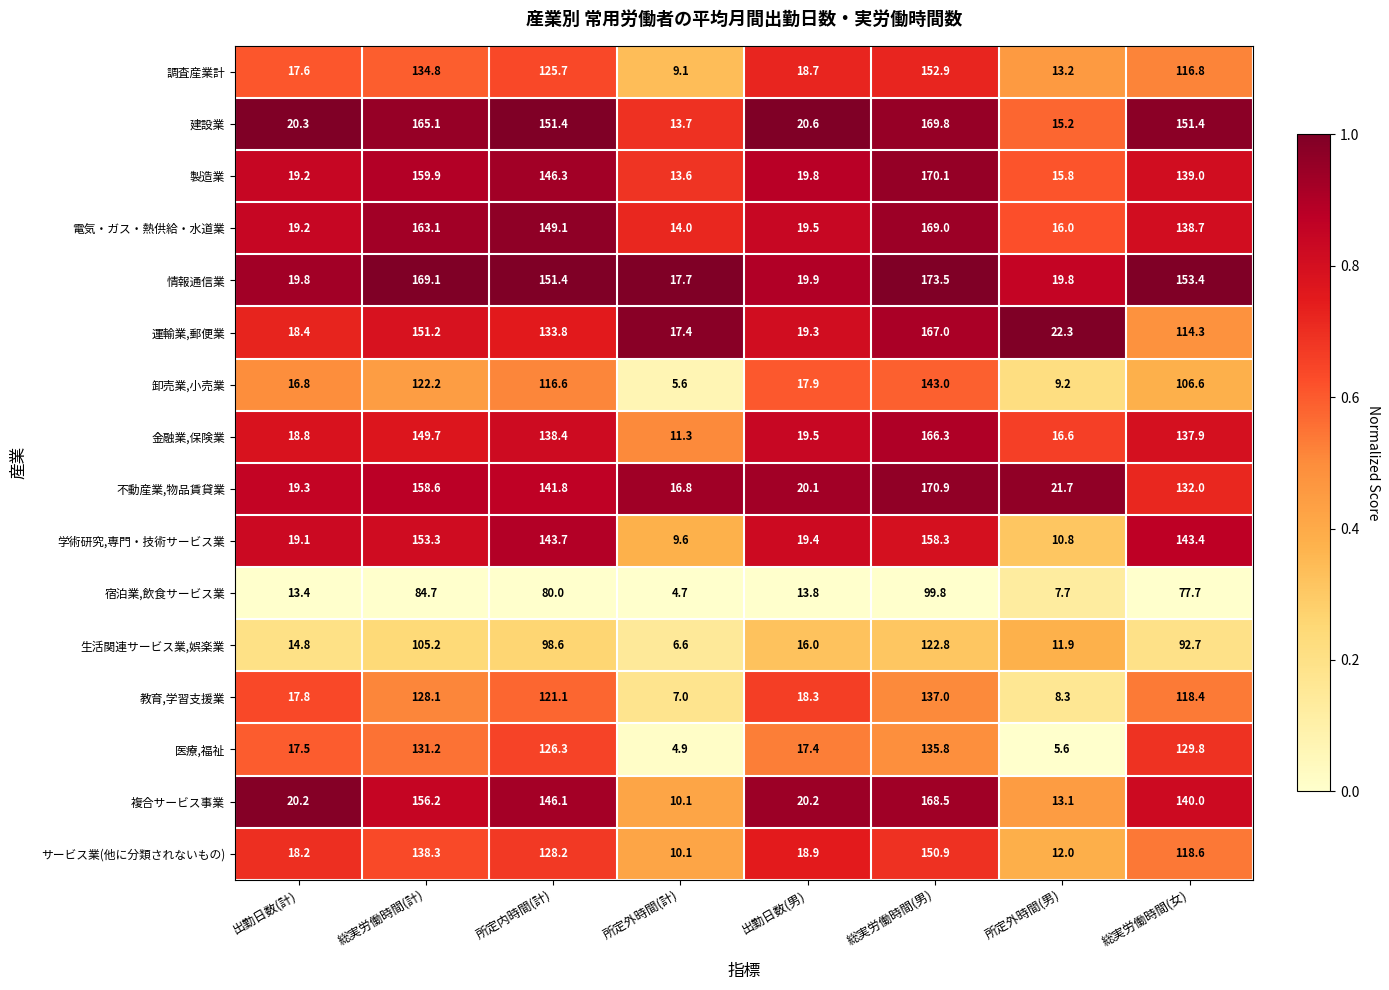

List the series in order of their peak value, lowest first.

宿泊業,飲食サービス業, 生活関連サービス業,娯楽業, 医療,福祉, 教育,学習支援業, 卸売業,小売業, サービス業(他に分類されないもの), 調査産業計, 学術研究,専門・技術サービス業, 金融業,保険業, 運輸業,郵便業, 複合サービス事業, 電気・ガス・熱供給・水道業, 建設業, 製造業, 不動産業,物品賃貸業, 情報通信業